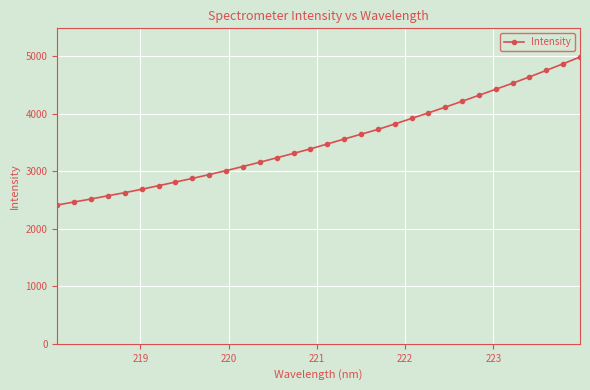

Is this an area chart (filled region under the line)?

No